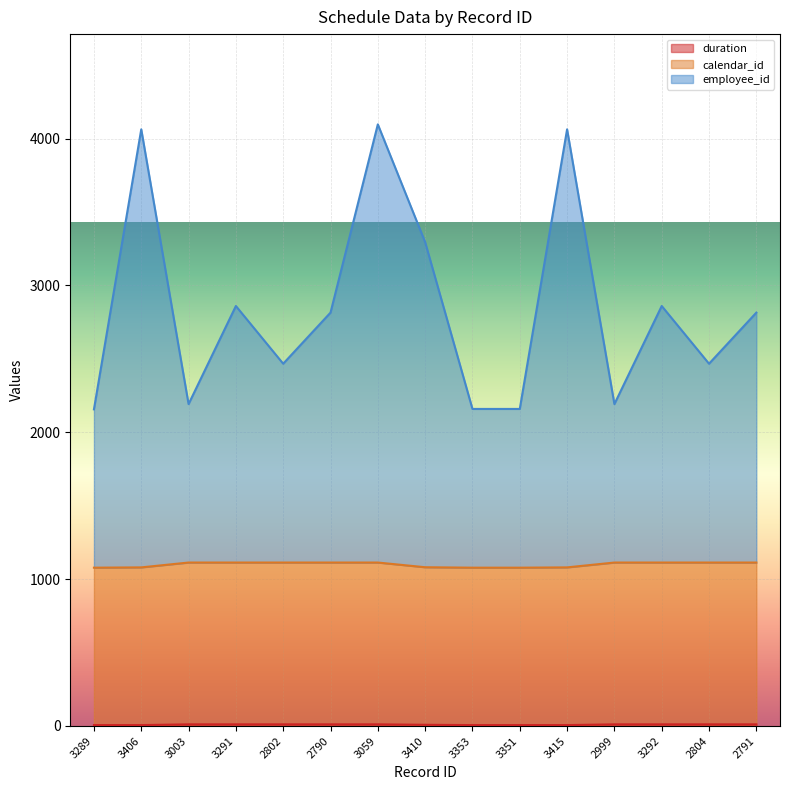

Does the chart display data point markers on the line(s)?

No